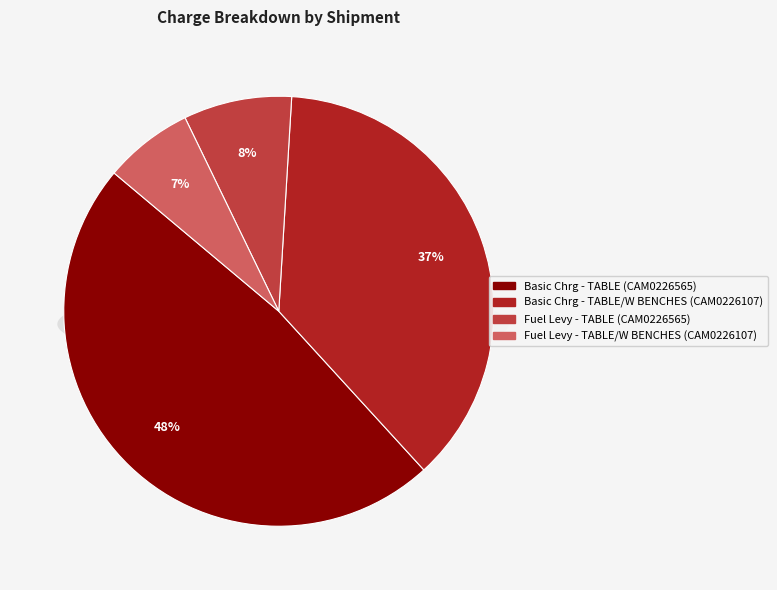

To the nearest percent, what is the difference between the largest and smallest slice percentages?

41%